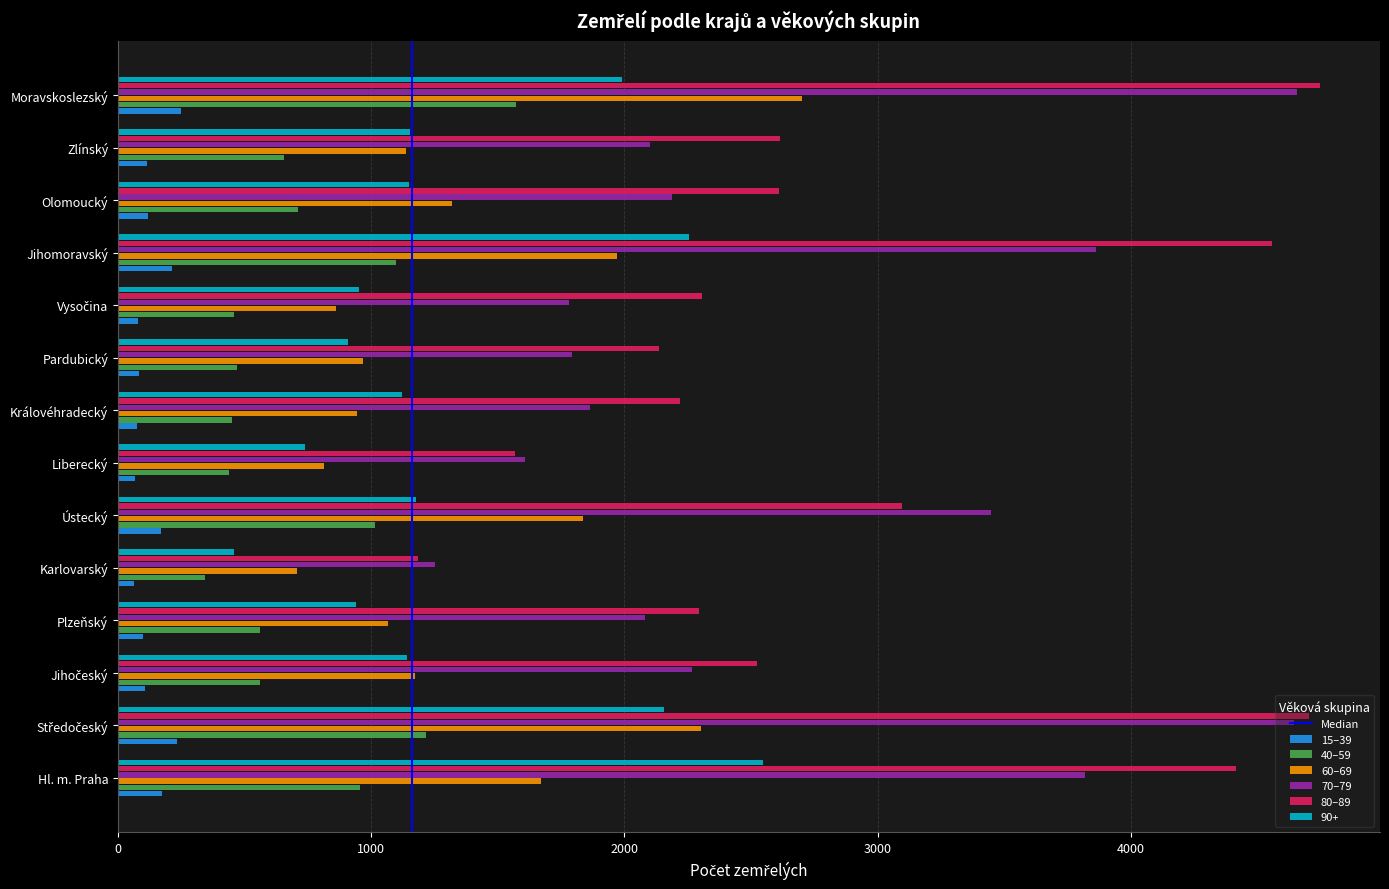

The 70–79 series shows 1251 at Karlovarský. True or false?

True